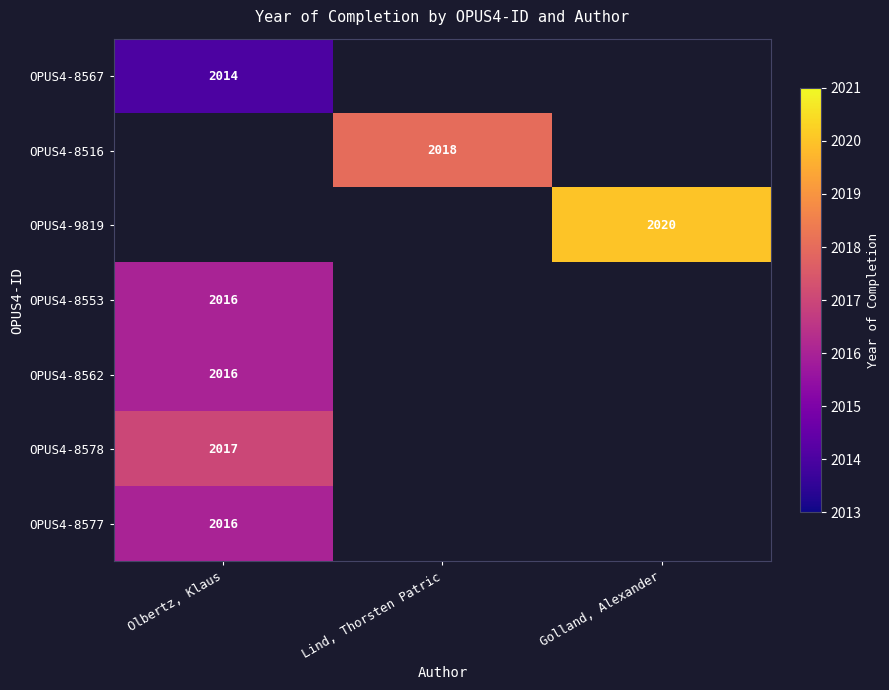

Is it true that OPUS4-8553 equals 1023 at Olbertz, Klaus?

False